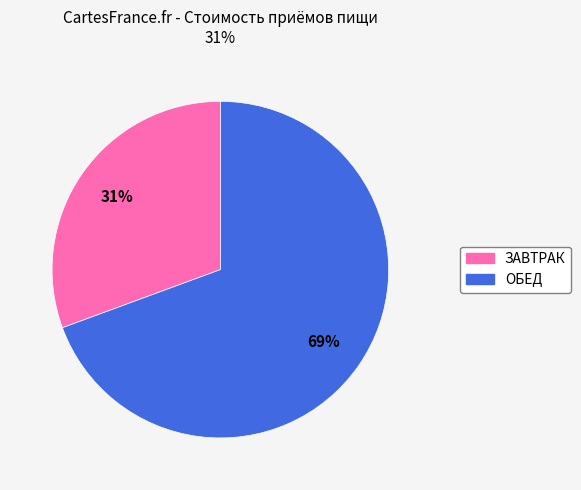

Is there any slice that represents more than half of the pie?

Yes